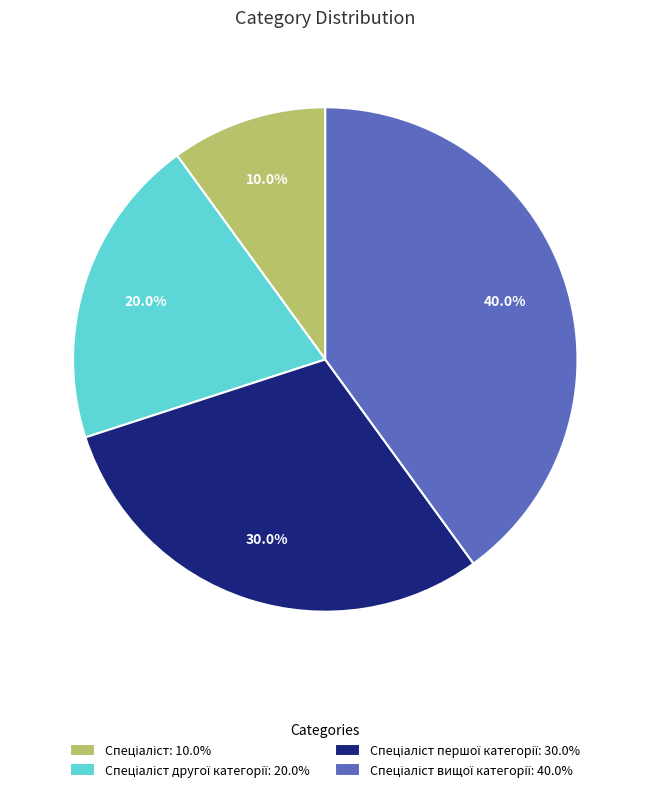

Count the number of slices in the pie.

4